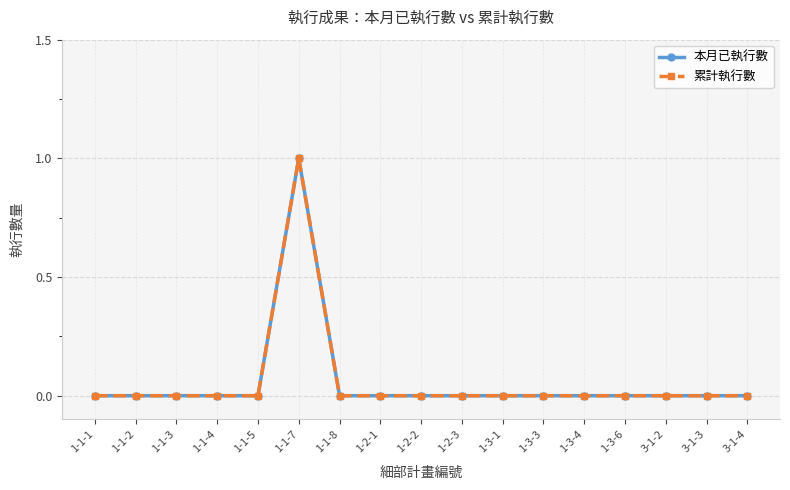

What is the difference between the maximum and minimum values in the 本月已執行數 series?

1